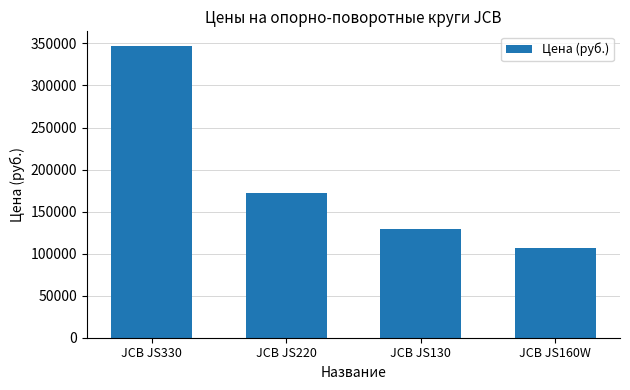

Are the bars horizontal?

No